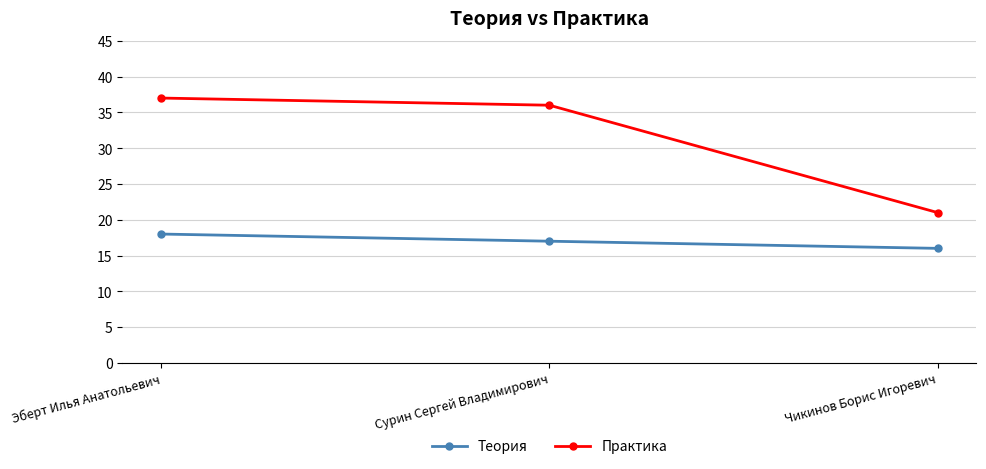

The value of Теория at Эберт Илья Анатольевич is 18. True or false?

True